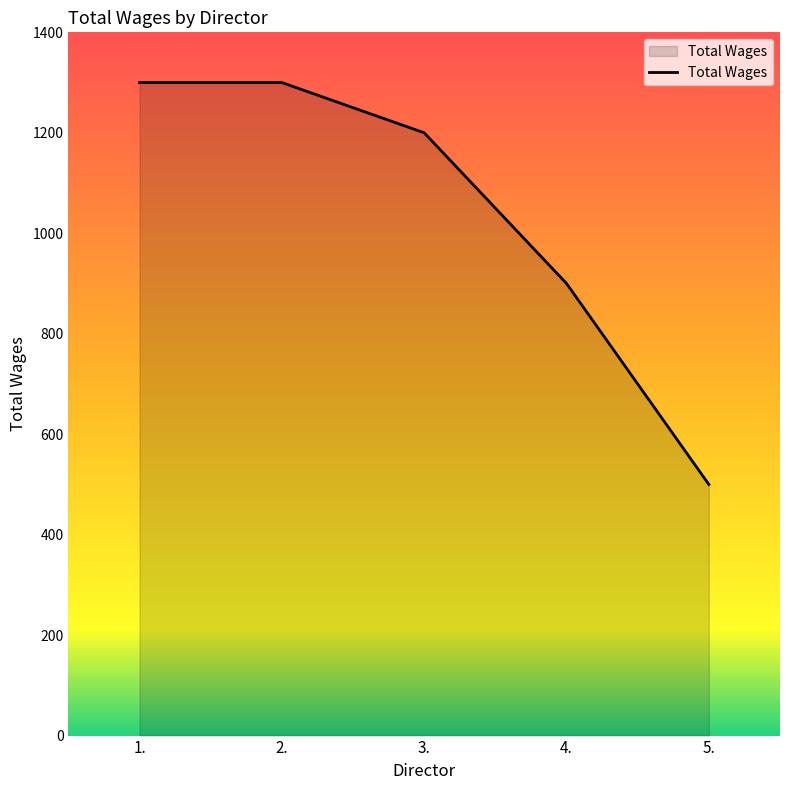

What is the greatest value displayed?

1300